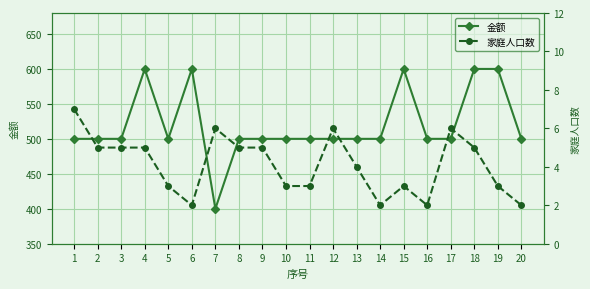

True or false: 家庭人口数 and 金额 cross at least once.

False